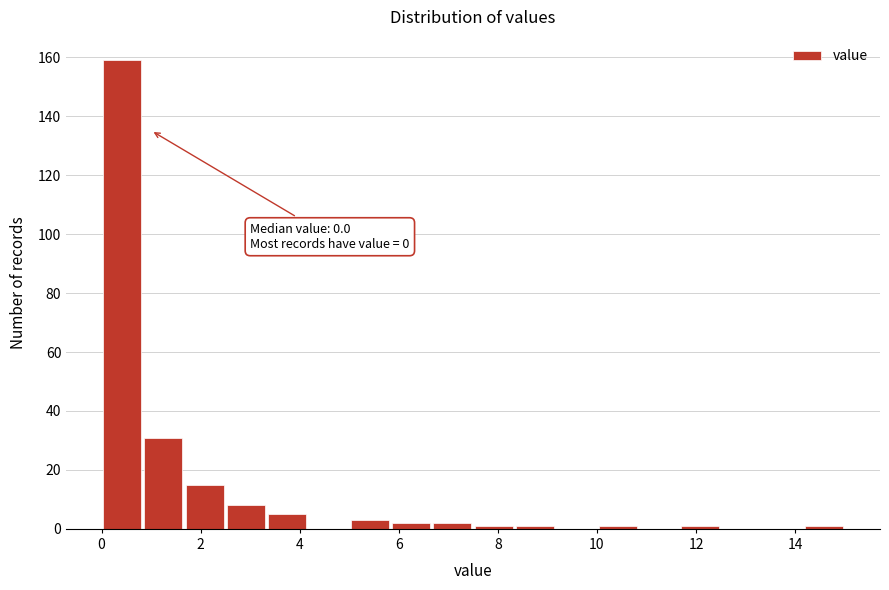

Which range on the x-axis has the tallest bar?

0.0 to 0.8